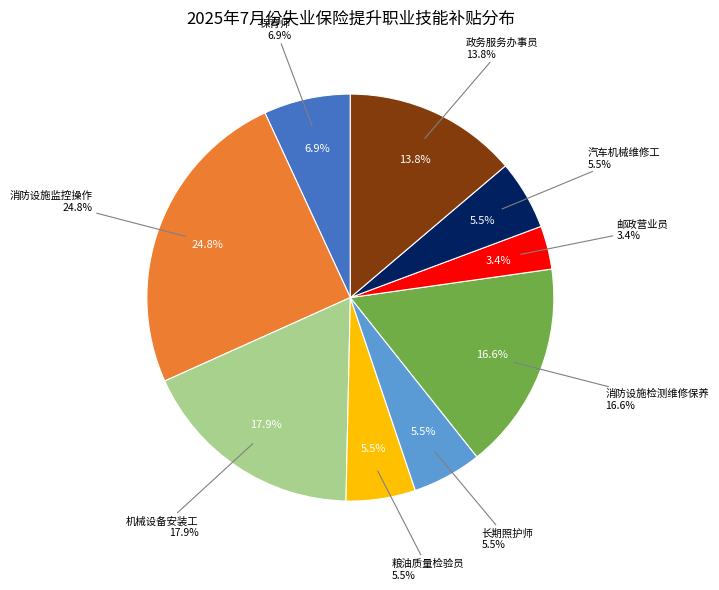

To the nearest percent, what percentage of the pie is 保育师(四级)?

7%